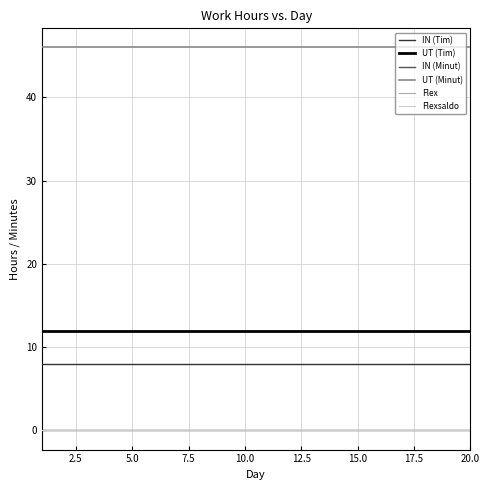

Does the chart have visible grid lines?

Yes